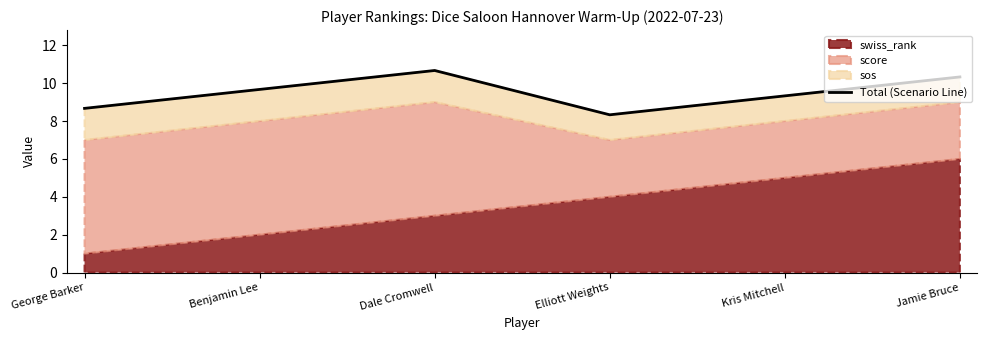

Reading left to right, what are all the values shown in this chart?

8.7	9.7	10.7	8.3	9.3	10.3